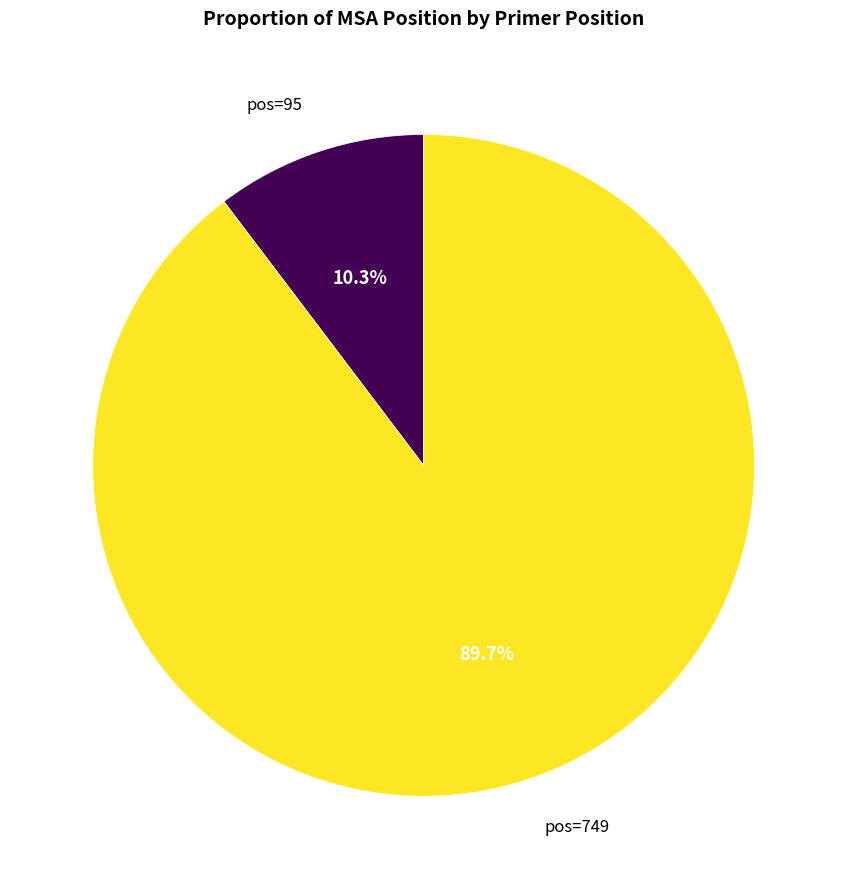

Is there any slice that represents more than half of the pie?

Yes